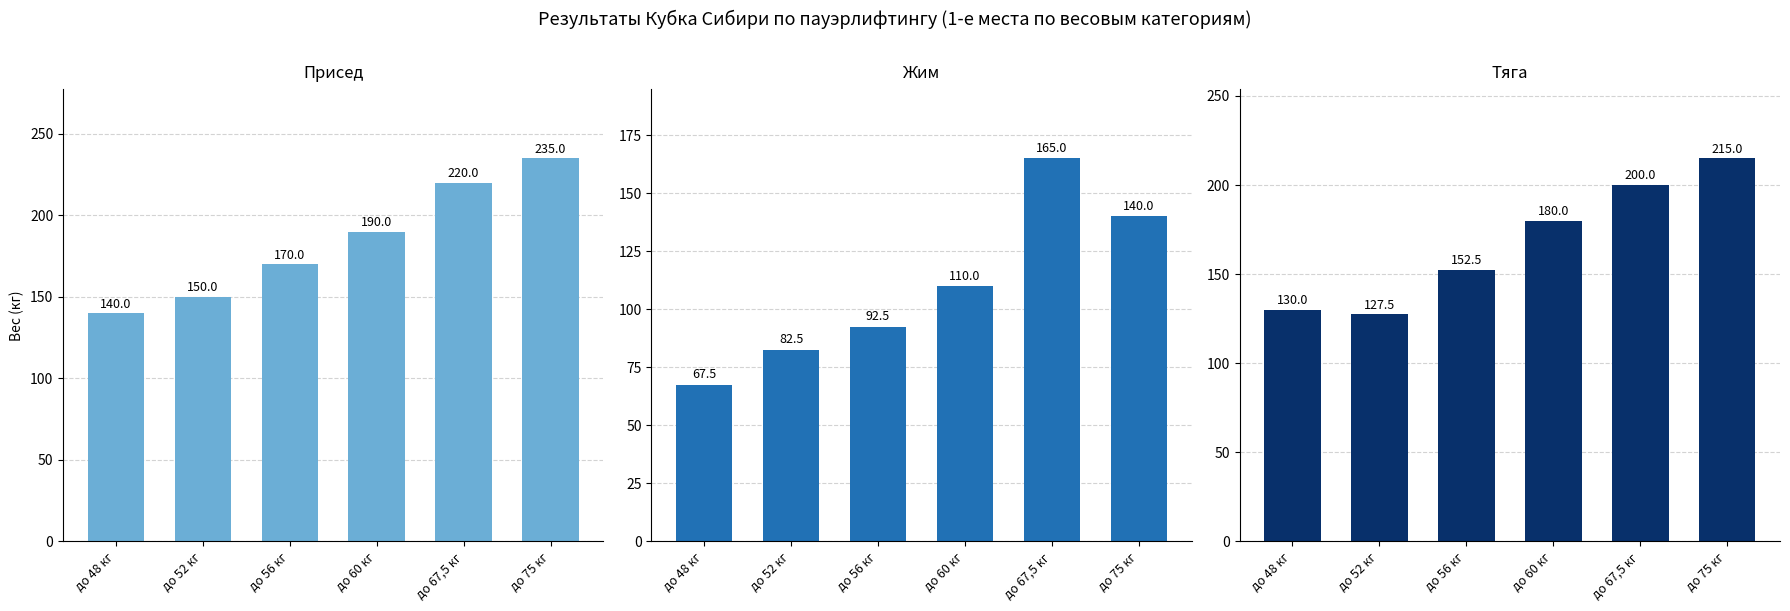

Reading right to left, list all the values displayed in this chart.

Присед: до 75 кг=235.0	до 67,5 кг=220.0	до 60 кг=190.0	до 56 кг=170.0	до 52 кг=150.0	до 48 кг=140.0
Жим: до 75 кг=140.0	до 67,5 кг=165.0	до 60 кг=110.0	до 56 кг=92.5	до 52 кг=82.5	до 48 кг=67.5
Тяга: до 75 кг=215.0	до 67,5 кг=200.0	до 60 кг=180.0	до 56 кг=152.5	до 52 кг=127.5	до 48 кг=130.0